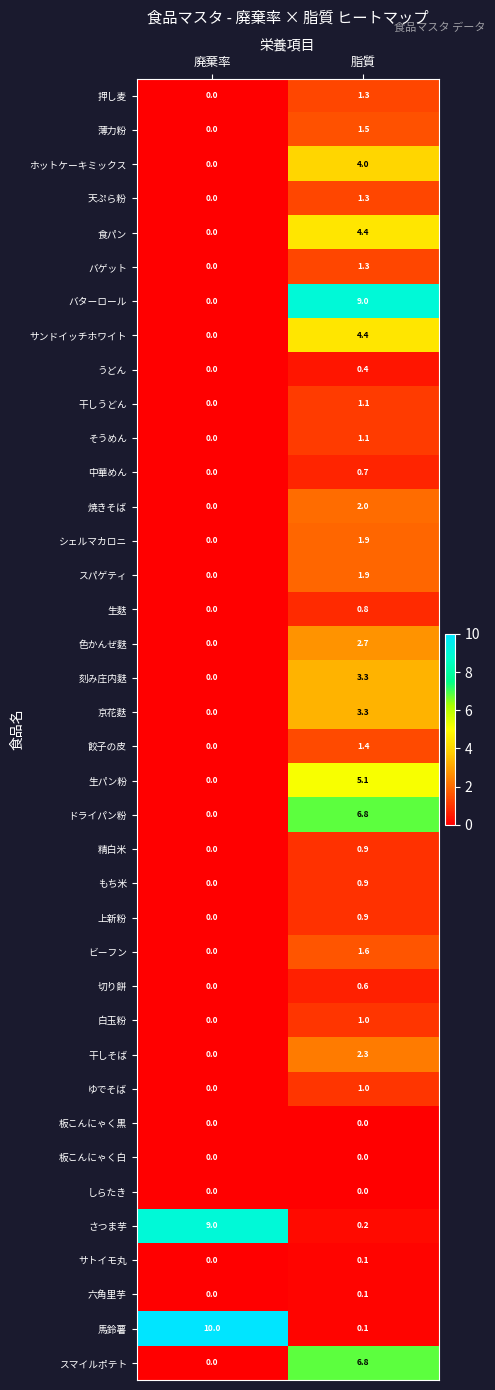

Rank the categories by バゲット value from highest to lowest.

脂質, 廃棄率